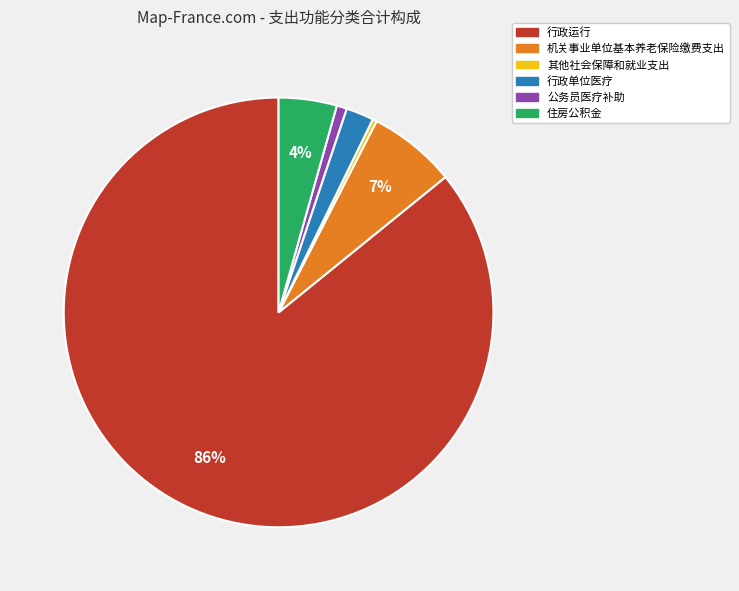

Which slice is the largest?

行政运行